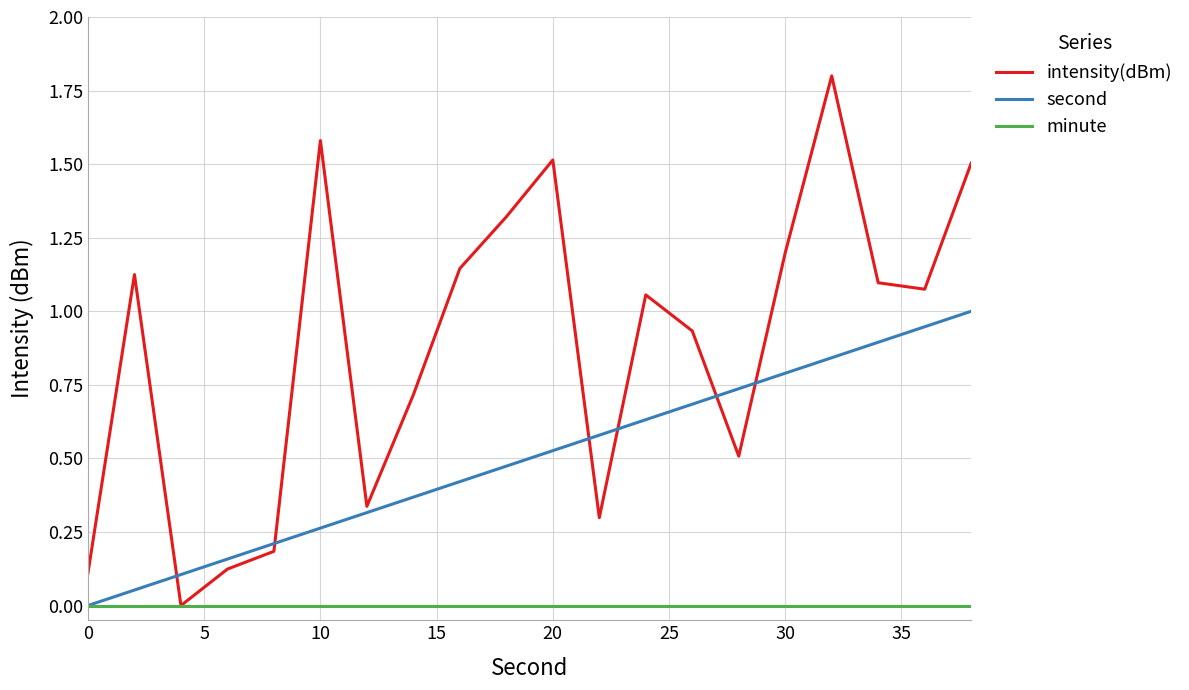

True or false: second and intensity(dBm) cross at least once.

True